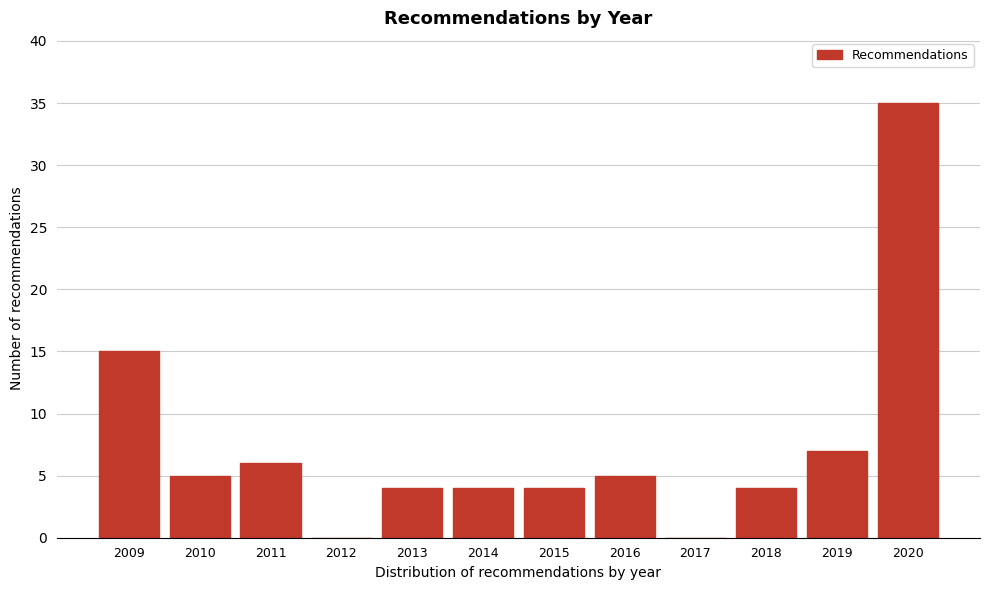

Reading left to right, extract all data points from this chart.

2009=15	2010=5	2011=6	2012=0	2013=4	2014=4	2015=4	2016=5	2017=0	2018=4	2019=7	2020=35